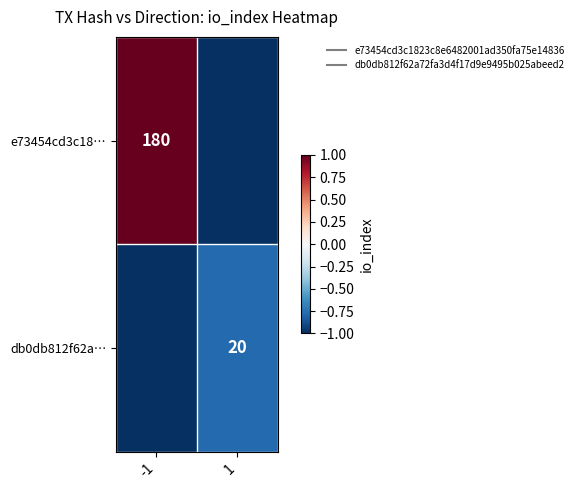

Which series has the largest range (max minus min)?

e73454cd3c18…